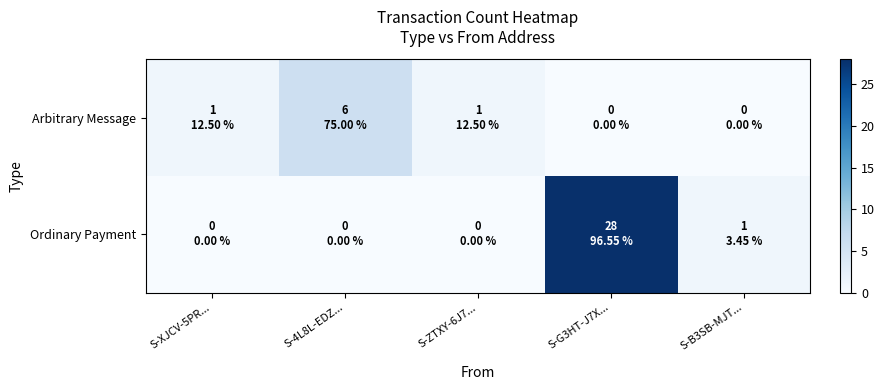

What is the total value across all series at S-B3SB-MJT...?

1